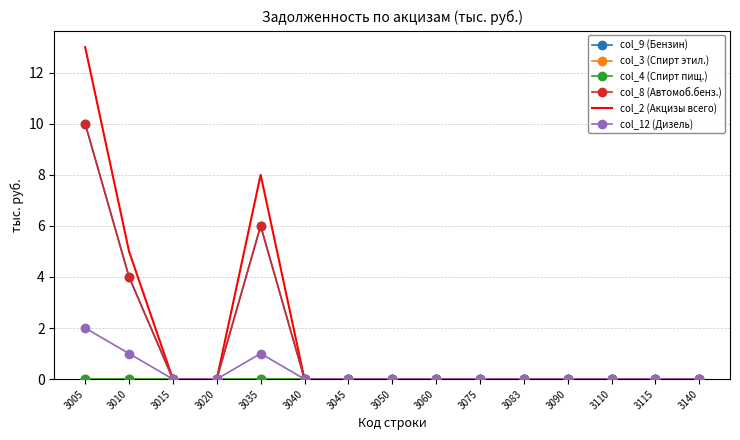

Reading left to right, list all the values displayed in this chart.

col_9 (Бензин): 10	4	0	0	6	0	0	0	0	0	0	0	0	0	0
col_3 (Спирт этил.): 0	0	0	0	0	0	0	0	0	0	0	0	0	0	0
col_4 (Спирт пищ.): 0	0	0	0	0	0	0	0	0	0	0	0	0	0	0
col_8 (Автомоб.бенз.): 10	4	0	0	6	0	0	0	0	0	0	0	0	0	0
col_2 (Акцизы всего): 13	5	0	0	8	0	0	0	0	0	0	0	0	0	0
col_12 (Дизель): 2	1	0	0	1	0	0	0	0	0	0	0	0	0	0